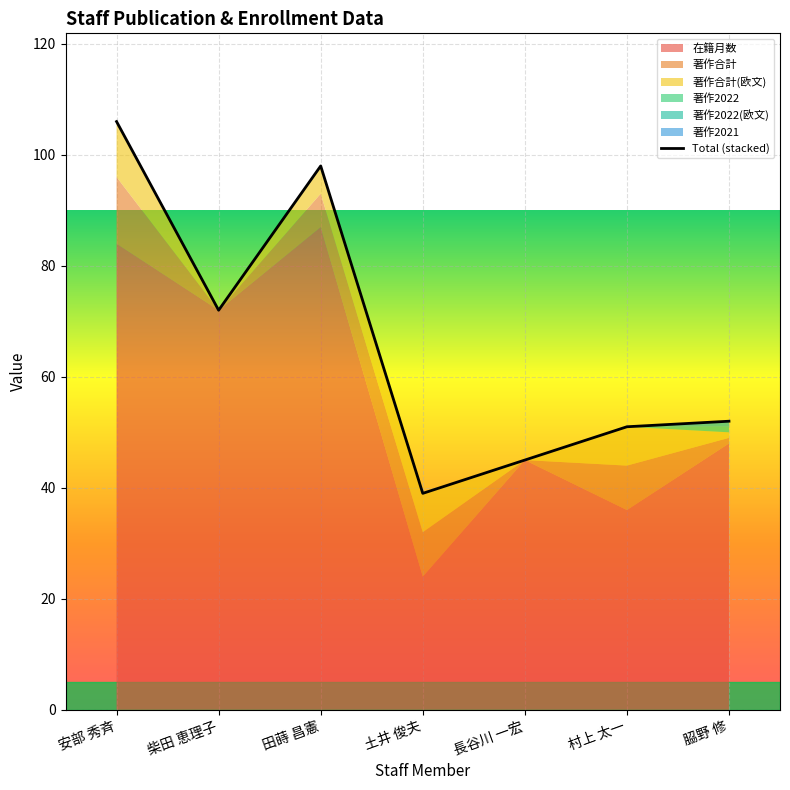

What is the minimum value shown in the chart?

39